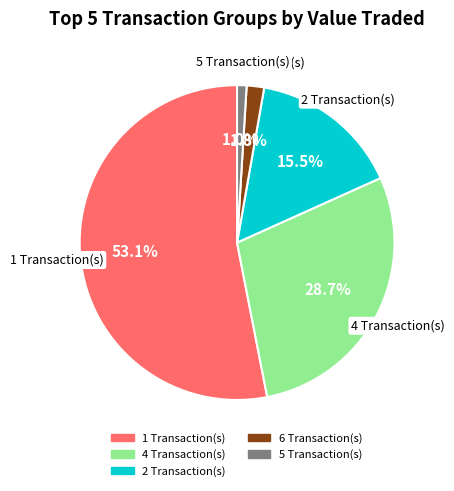

What portion of the pie excludes 2 Transaction(s)?

84.5%